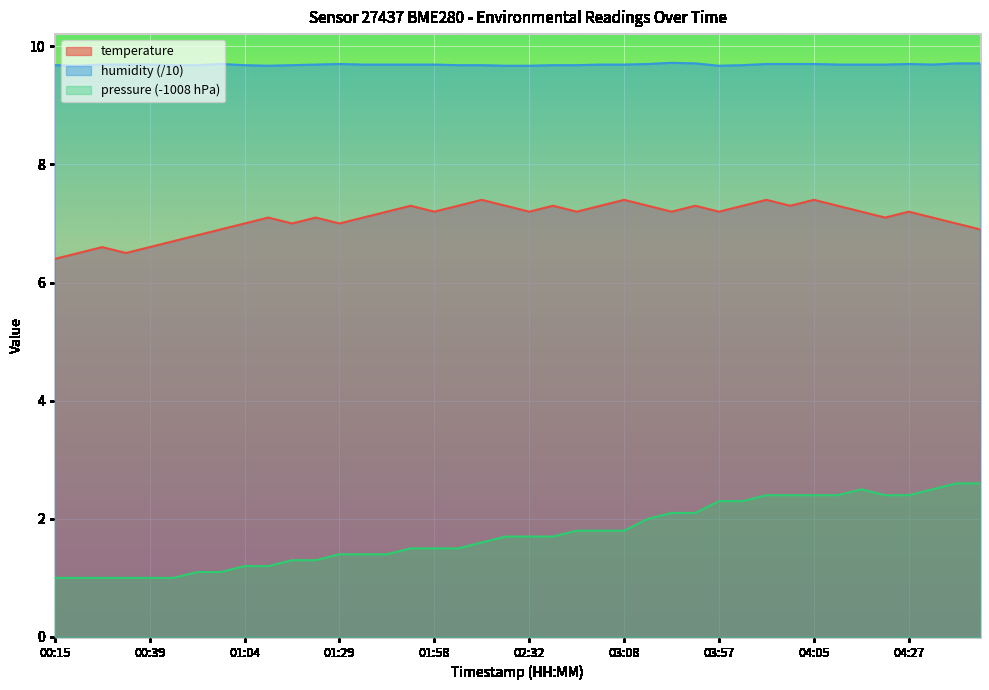

What are all the series names shown in the legend?

temperature, humidity (/10), pressure (-1008 hPa)